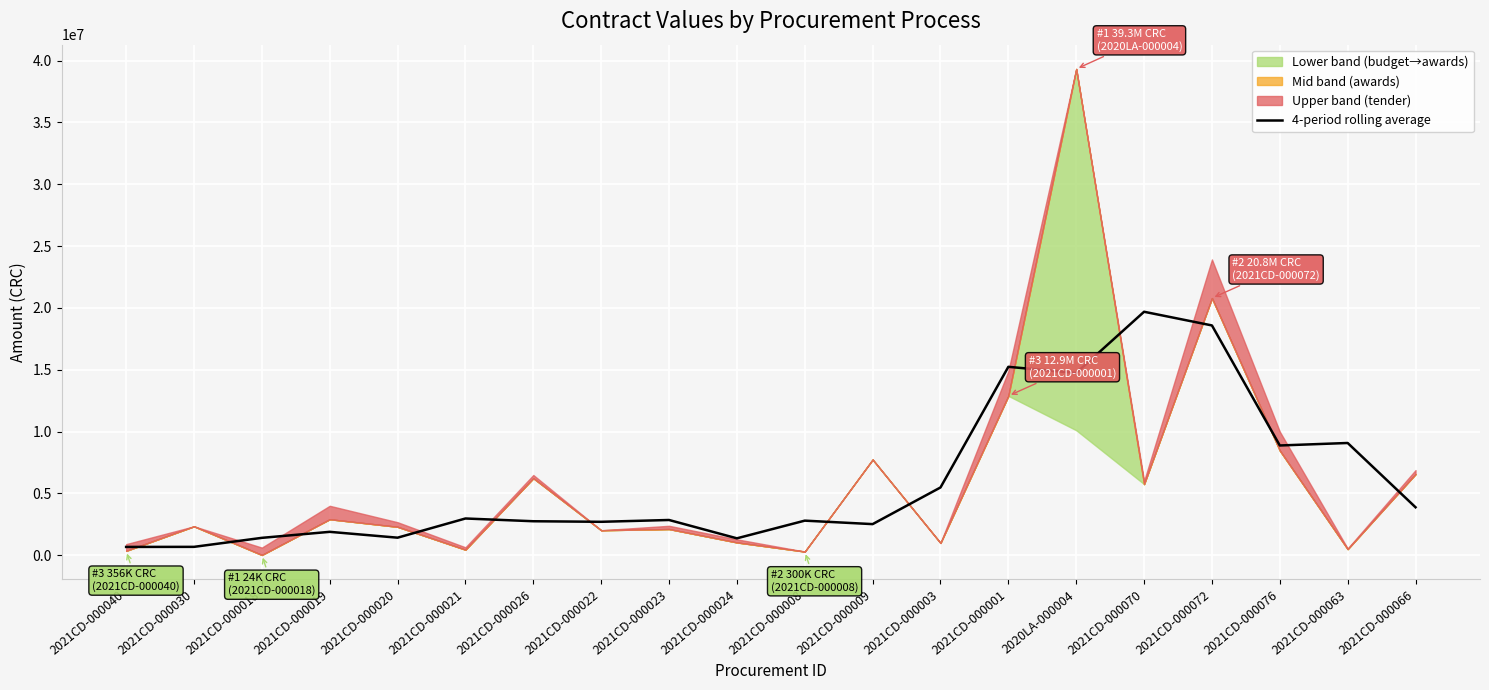

What is the difference between the second highest and minimum values?

17910417.7